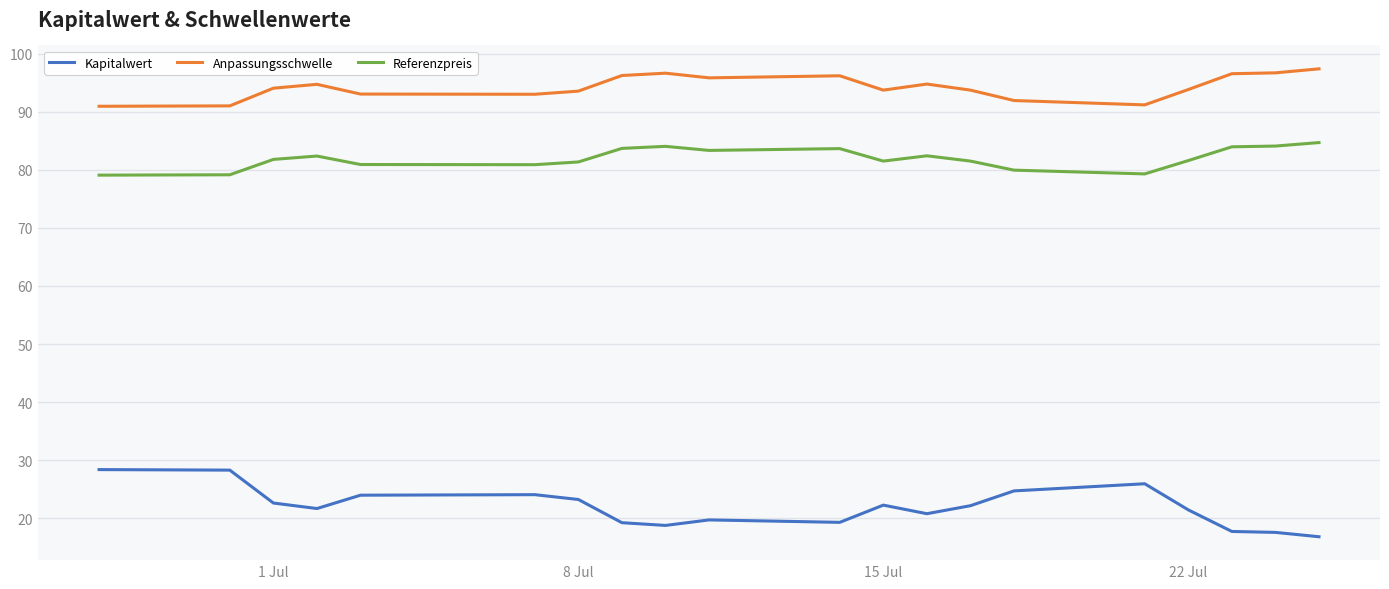

Which series has the largest total across all categories?

Anpassungsschwelle